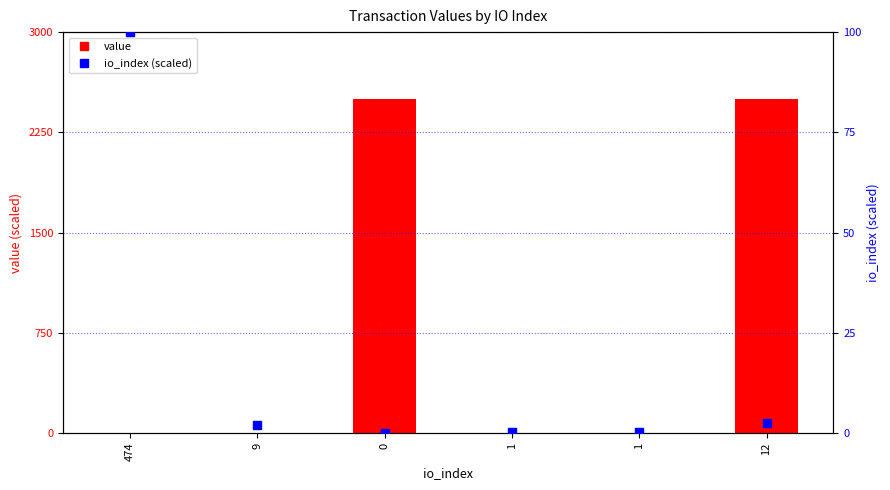

Which series reaches the maximum Y coordinate?

value